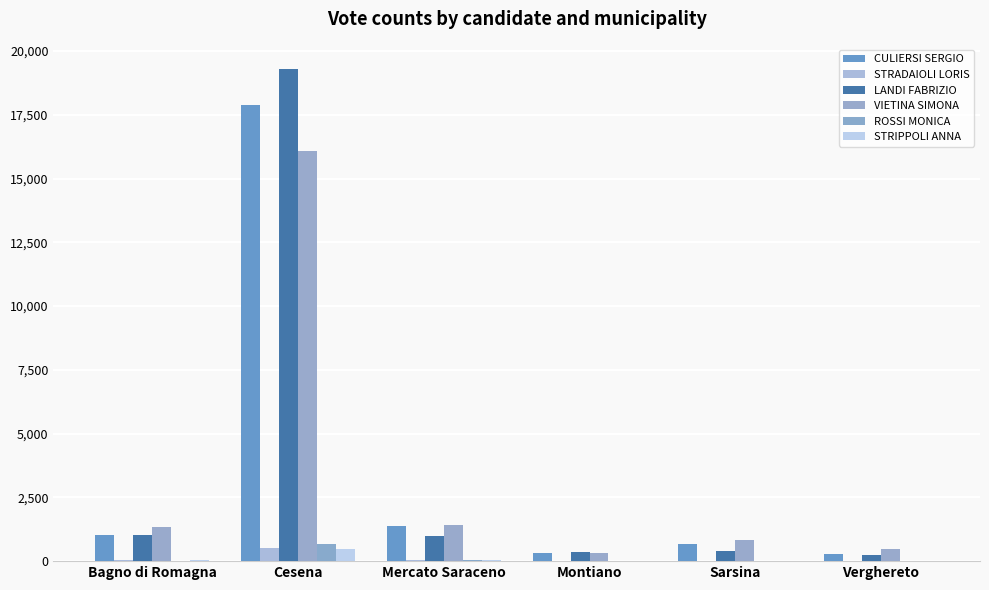

What is the label of the 3rd bar from the right?

Montiano